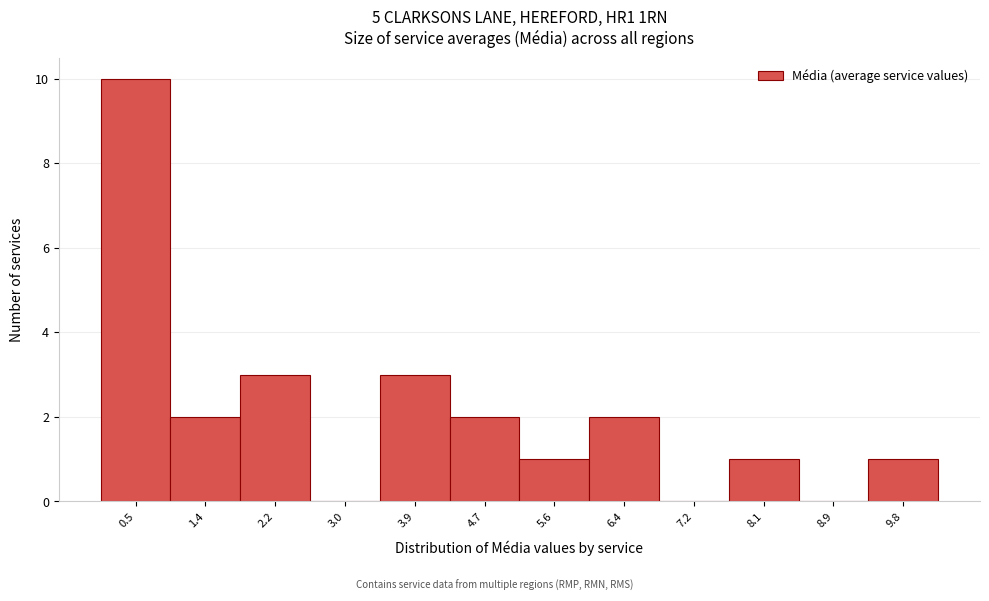

Reading left to right, list all the values displayed in this chart.

0.5=10	1.4=2	2.2=3	3.0=0	3.9=3	4.7=2	5.6=1	6.4=2	7.2=0	8.1=1	8.9=0	9.8=1